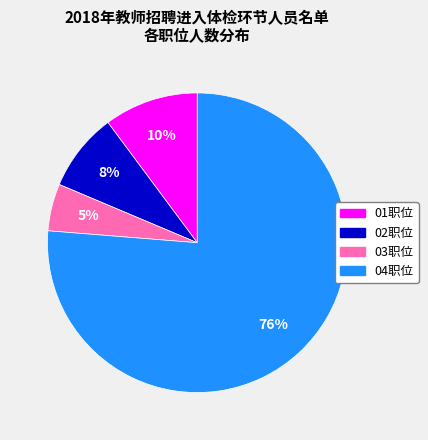

True or false: 03职位 accounts for 17% of the total.

False